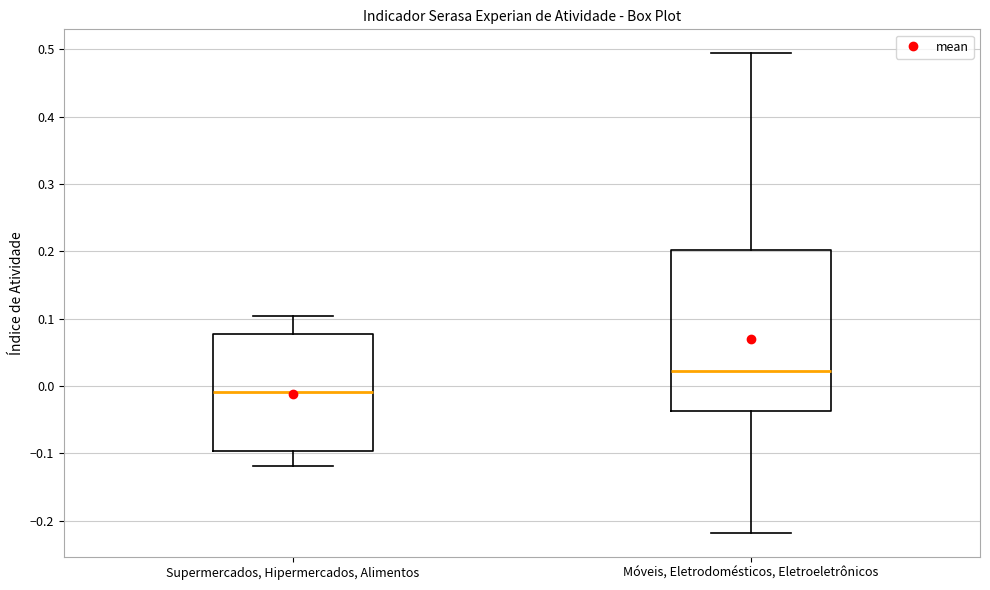

Where does the upper whisker of the box for Supermercados, Hipermercados, Alimentos end on the y-axis? The values are not printed on the chart, so give them approximately, as read against the axis.

0.10